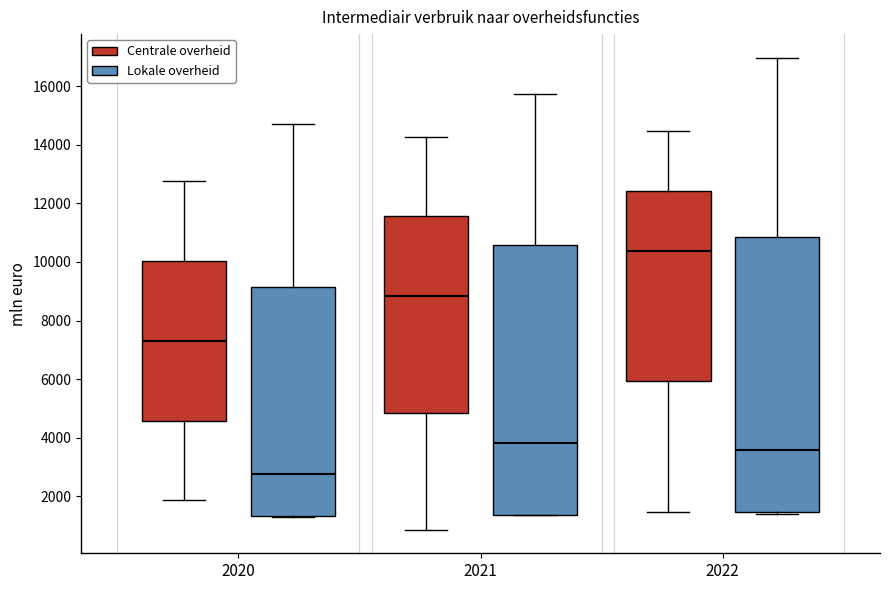

Reading left to right, read every box against the y-axis: the position of its median line, the range the box covers, and the ends of its whiskers. The values are not printed on the chart, so give them approximately, as read against the axis.

2020 (Centrale overheid): median 7200, box 4600 to 10000, whiskers 1800 to 12800
2020 (Lokale overheid): median 2800, box 1400 to 9200, whiskers 1200 to 14800
2021 (Centrale overheid): median 8800, box 4800 to 11600, whiskers 800 to 14200
2021 (Lokale overheid): median 3800, box 1400 to 10600, whiskers 1400 to 15800
2022 (Centrale overheid): median 10400, box 6000 to 12400, whiskers 1400 to 14400
2022 (Lokale overheid): median 3600, box 1400 to 10800, whiskers 1400 (just below the box's lower edge) to 17000